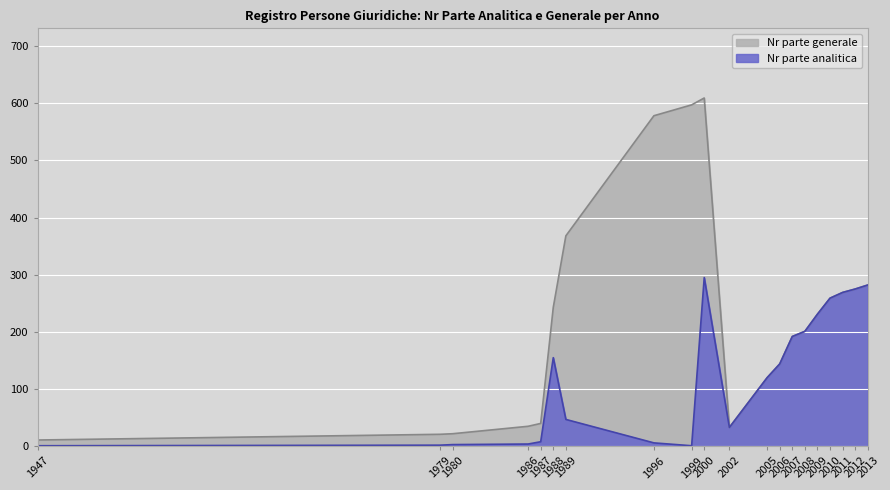

How many lines are shown in the chart?

2